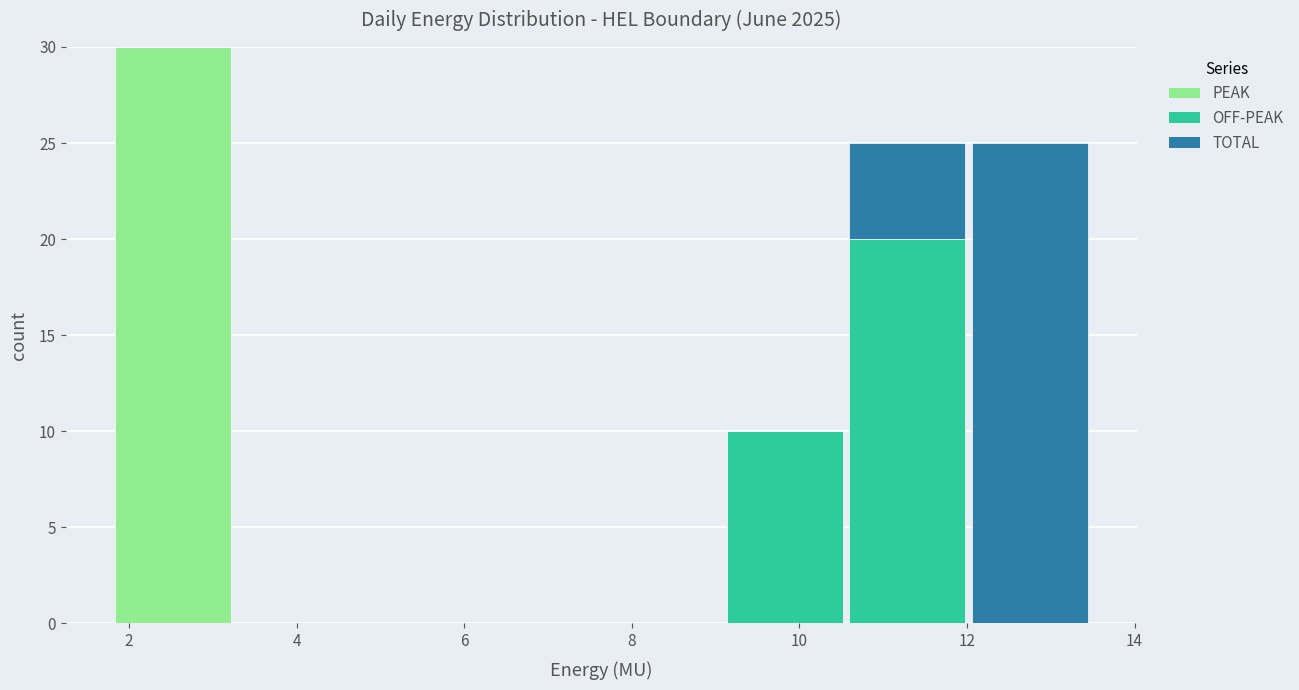

Reading left to right, transcribe this chart: for each stacked bar, give the range it covers on the x-axis and its total height. Neither the bar edges nor the heights are printed on the chart, so give them approximately, as read against the axes.

1.8 to 3.2: 30
3.2 to 4.8: 0
4.8 to 6.2: 0
6.2 to 7.6: 0
7.6 to 9.0: 0
9.0 to 10.6: 10
10.6 to 12.0: 25
12.0 to 13.4: 25